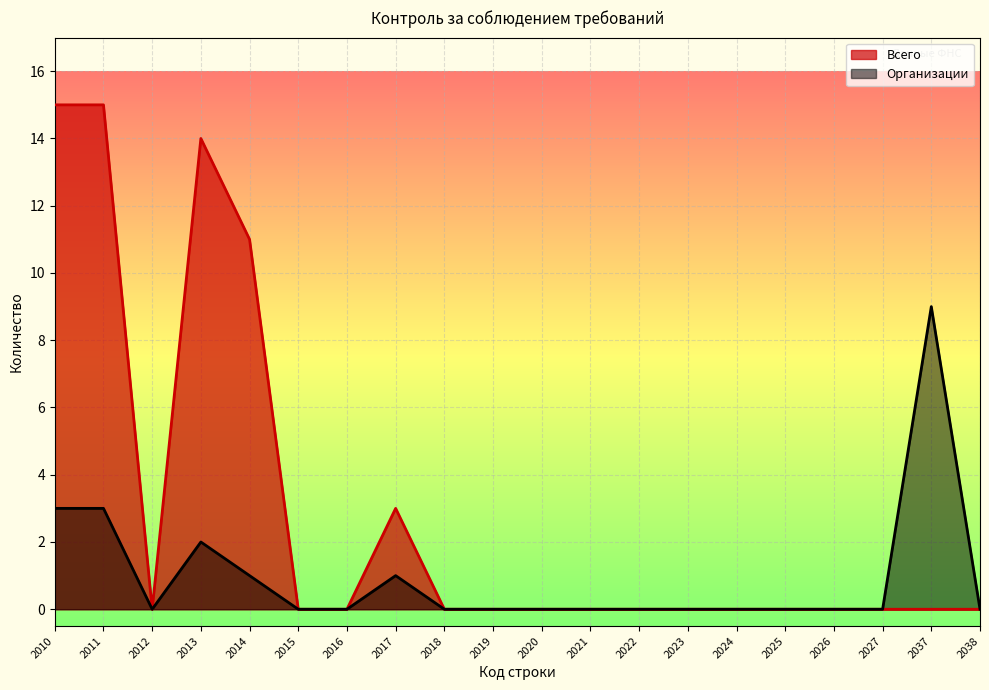

Reading right to left, extract all data points from this chart.

Всего: 2038=0	2037=0	2027=0	2026=0	2025=0	2024=0	2023=0	2022=0	2021=0	2020=0	2019=0	2018=0	2017=3	2016=0	2015=0	2014=11	2013=14	2012=0	2011=15	2010=15
Организации: 2038=0	2037=9	2027=0	2026=0	2025=0	2024=0	2023=0	2022=0	2021=0	2020=0	2019=0	2018=0	2017=1	2016=0	2015=0	2014=1	2013=2	2012=0	2011=3	2010=3